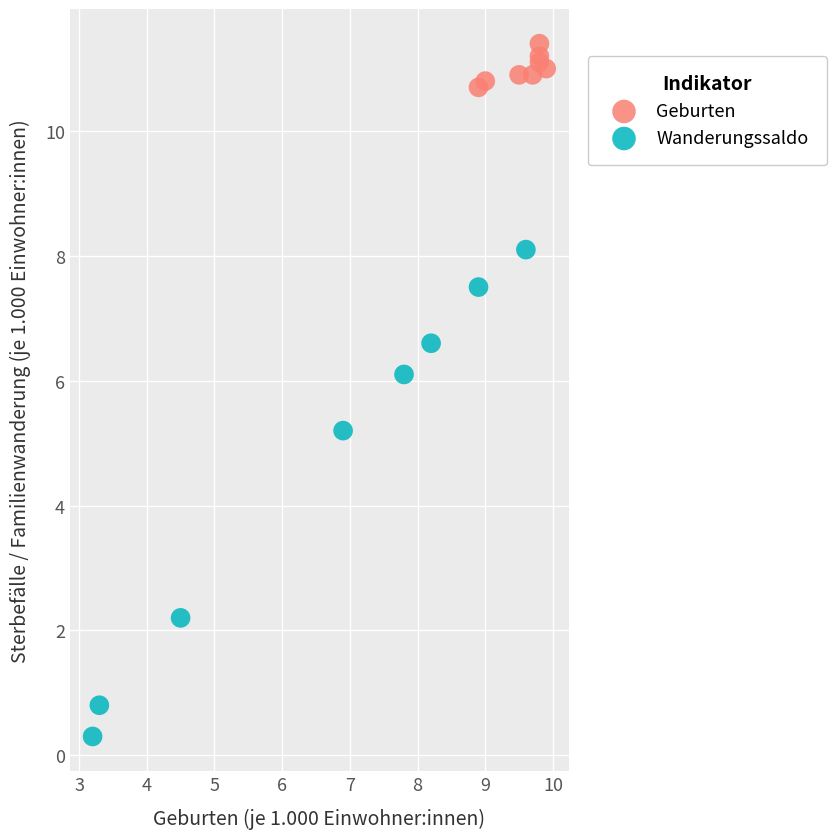

Which series reaches the maximum Y coordinate?

Geburten